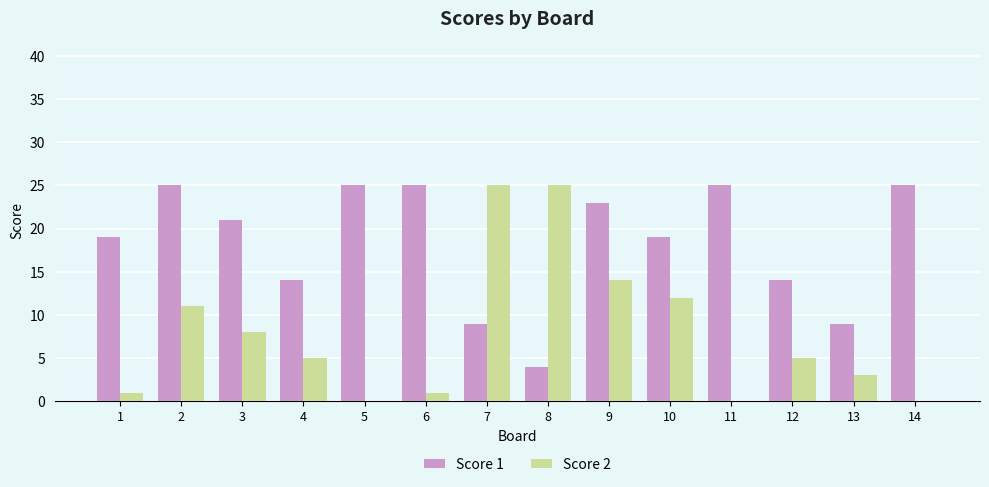

The value of Score 1 at 5 is 8. True or false?

False